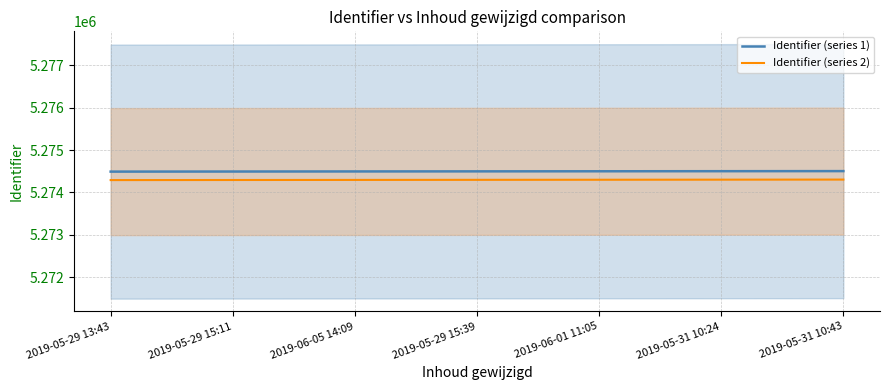

Is the value of Identifier (series 2) at 2019-06-01 11:05 greater than the value of Identifier (series 1) at 2019-06-01 11:05?

No